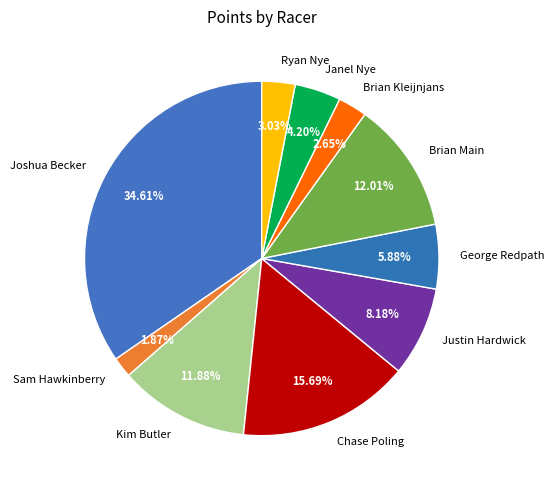

How many segments does this pie chart have?

10